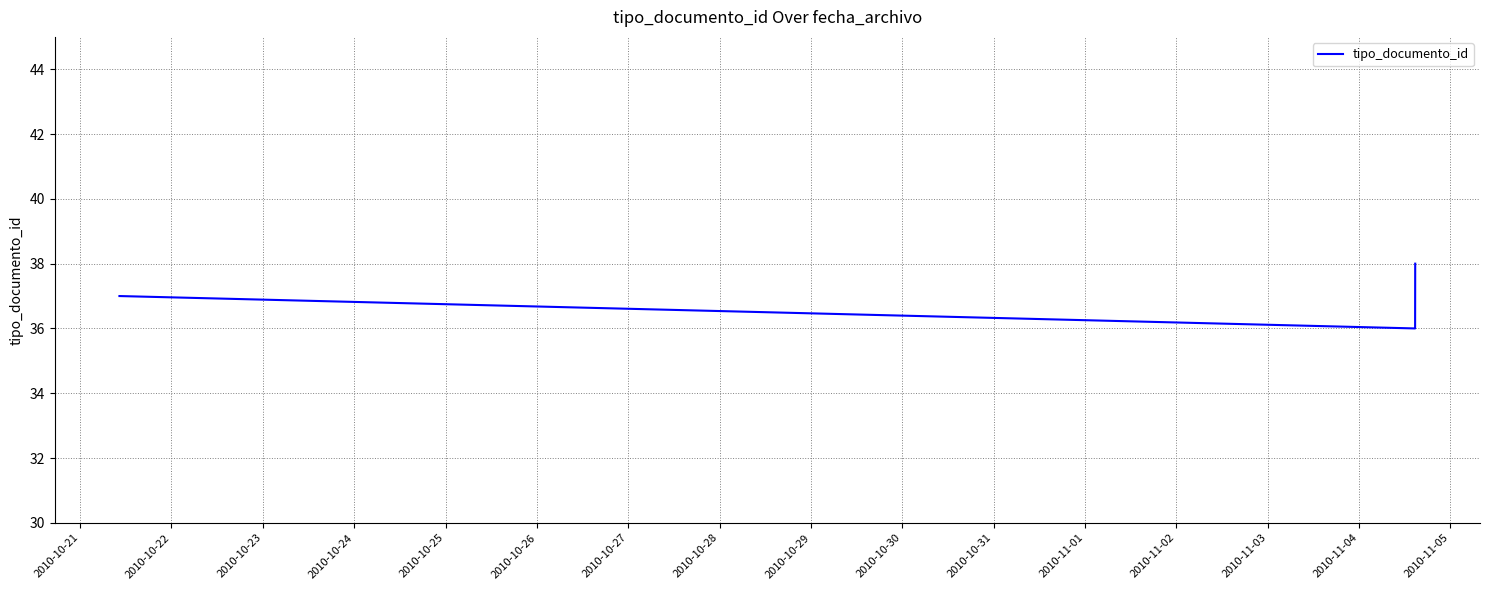

What is the sum of all values?

111